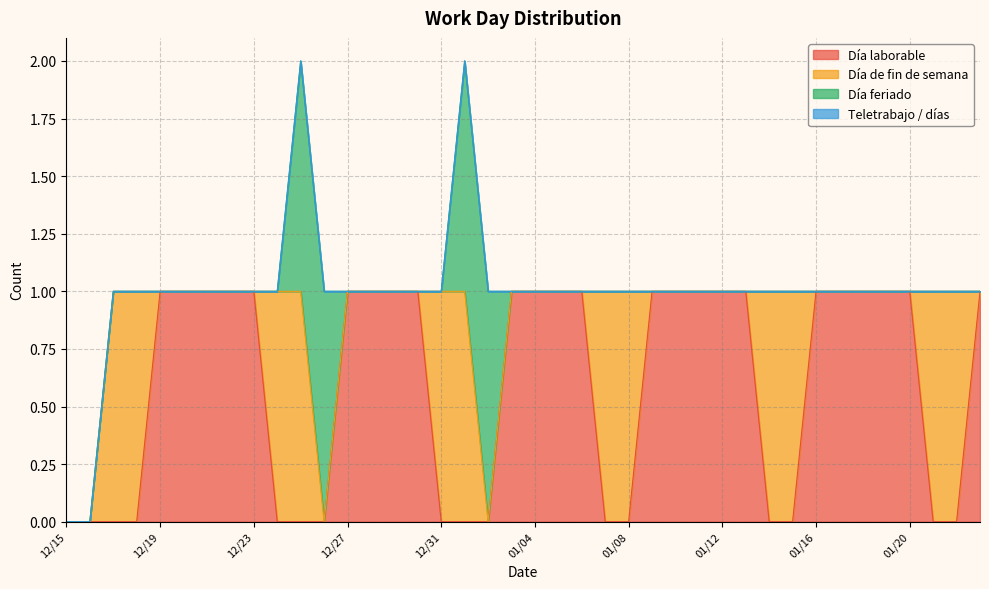

How many series are shown in this chart?

4